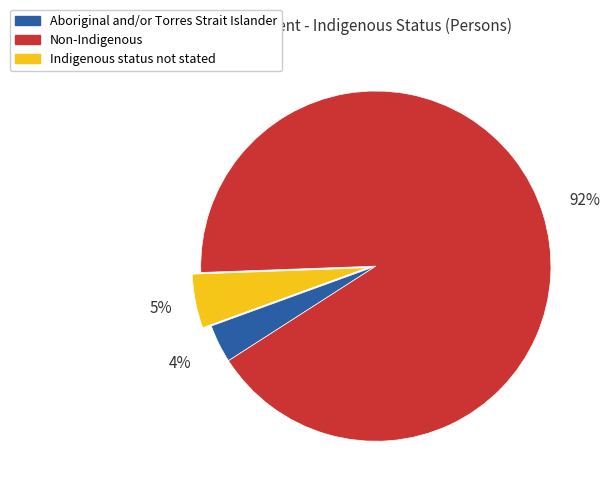

What is the ratio of the value at Indigenous status not stated to the value at Non-Indigenous?

0.1